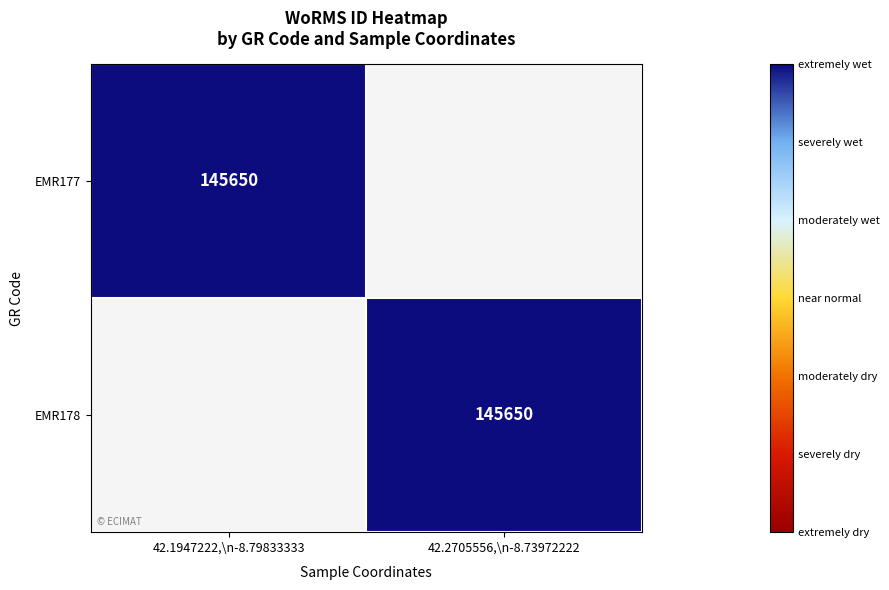

Is it true that EMR178 equals 205354 at 42.2705556,\n-8.73972222?

False